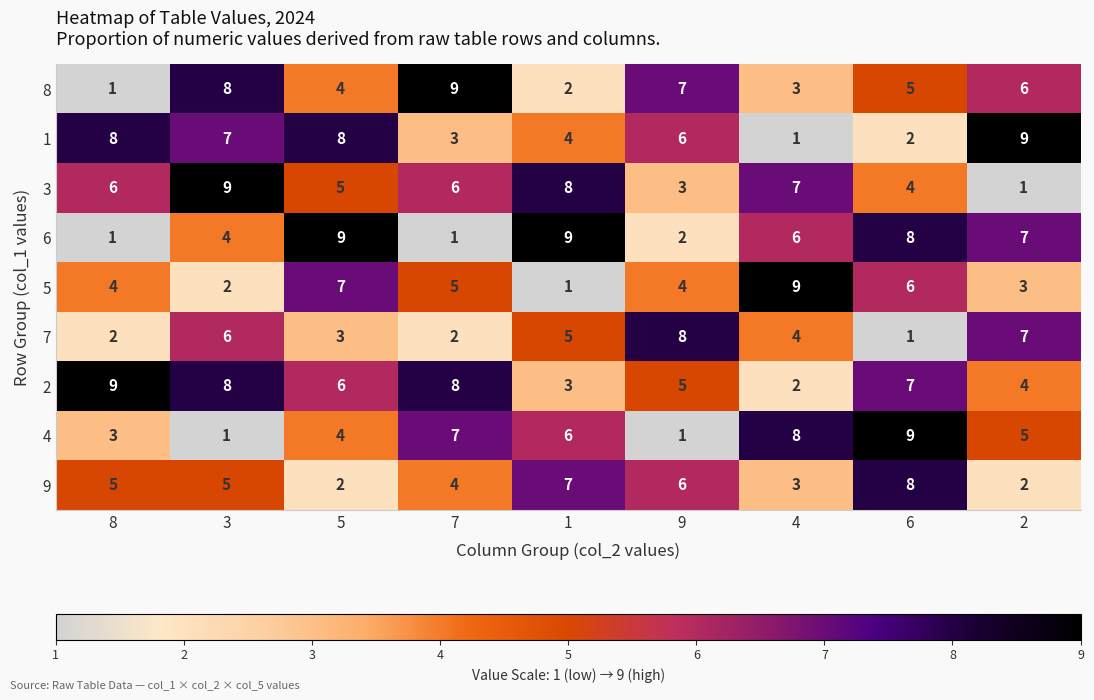

Is the value of 1 at 6 greater than the value of 8 at 2?

No